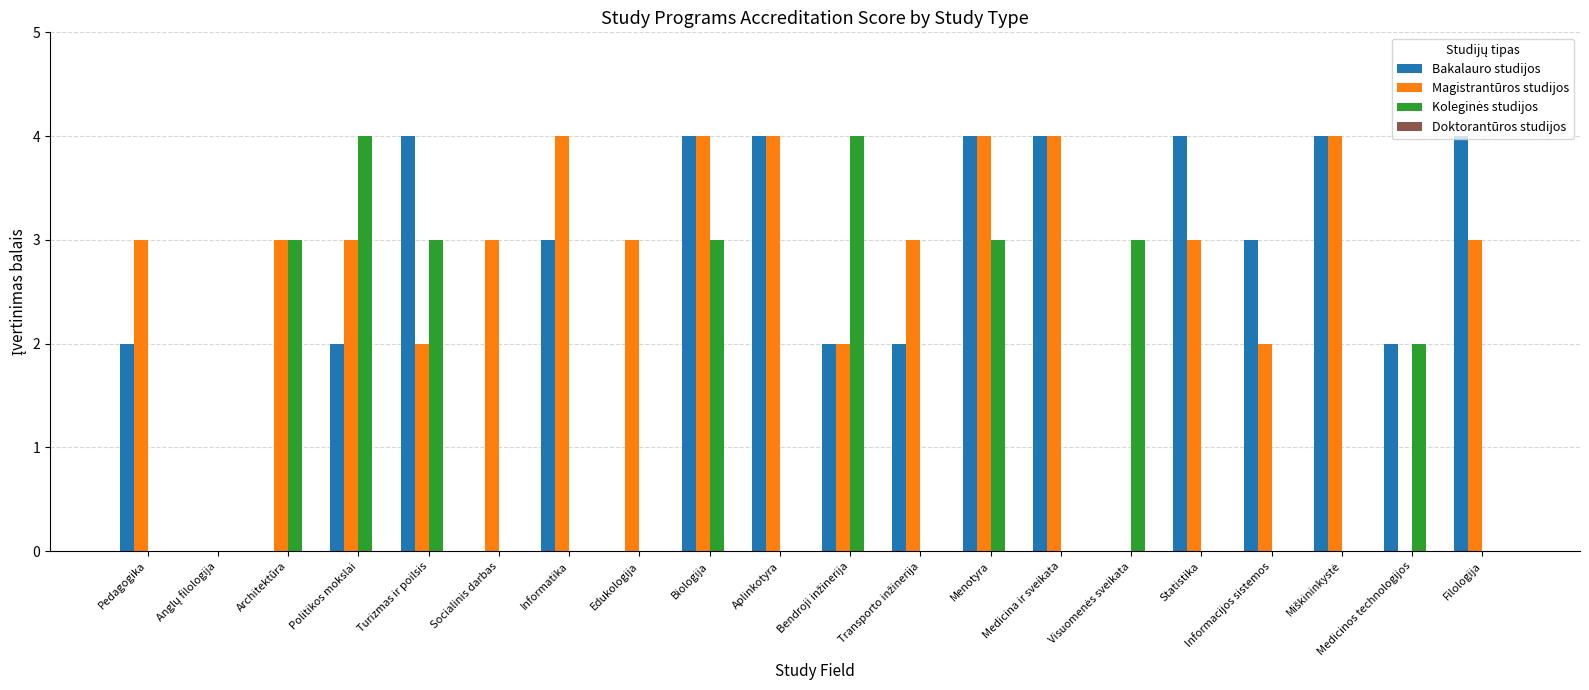

Count the number of categories in the chart.

20